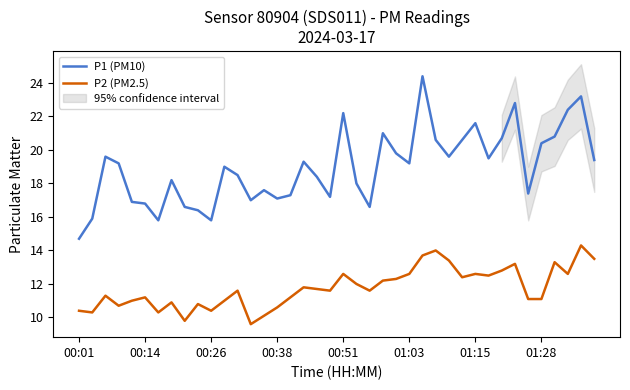

The value of P2 (PM2.5) at 00:51 is 3.1. True or false?

False